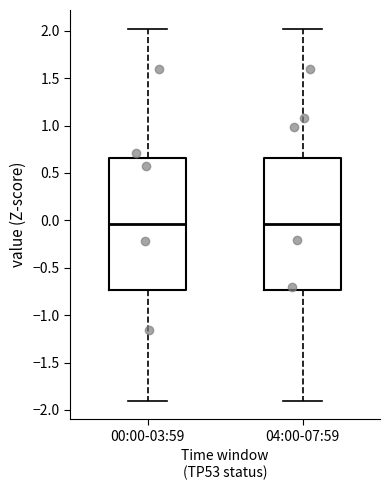

Where does the upper whisker of the box for 00:00-03:59 end on the y-axis? The values are not printed on the chart, so give them approximately, as read against the axis.

2.00